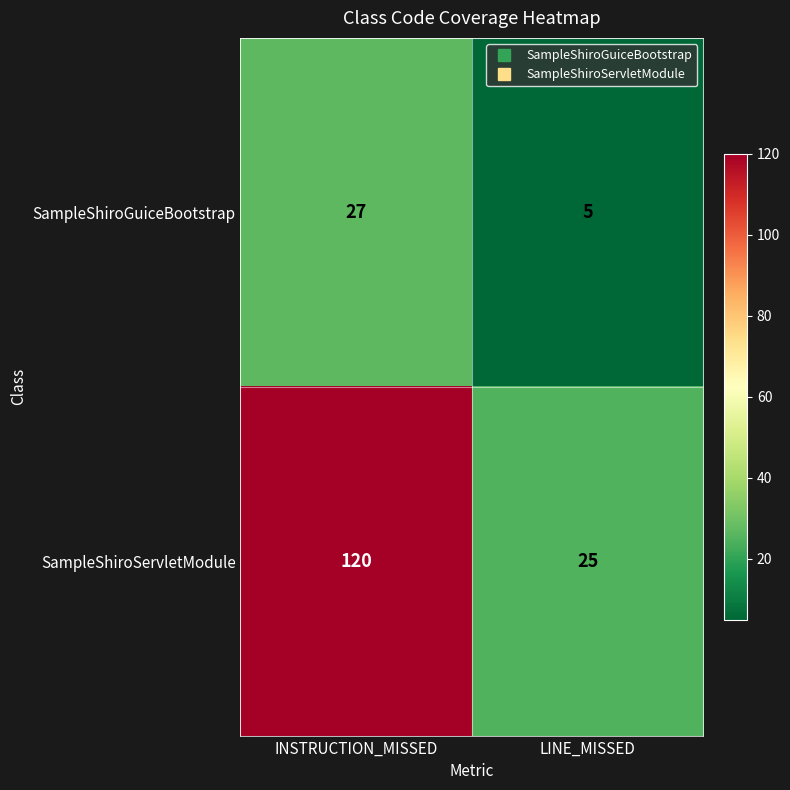

True or false: SampleShiroGuiceBootstrap has a value of 44 at INSTRUCTION_MISSED.

False